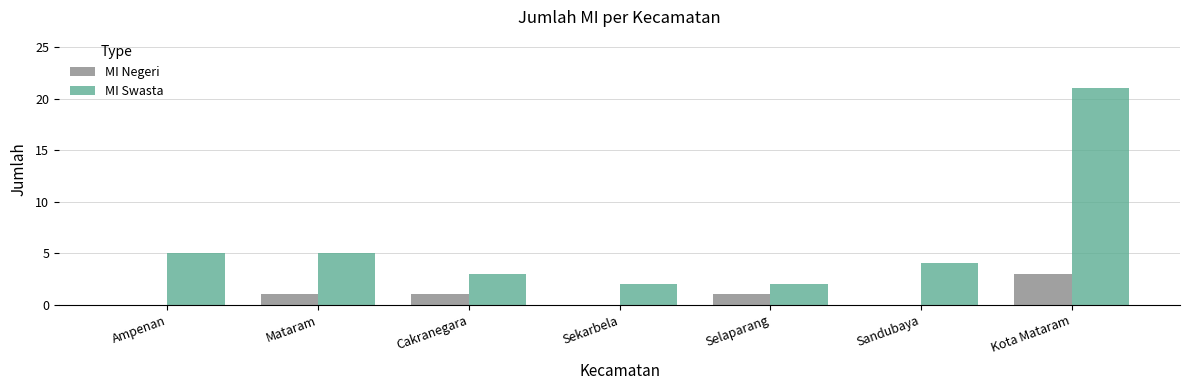

What is the sum of all MI Negeri values?

6